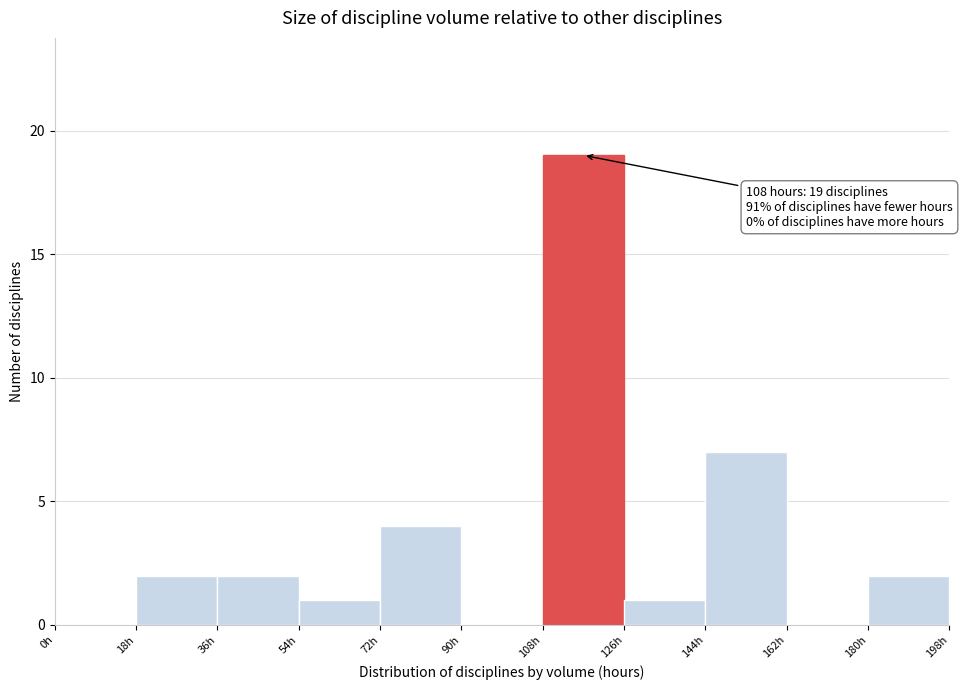

Which range on the x-axis has the tallest bar?

108 to 126